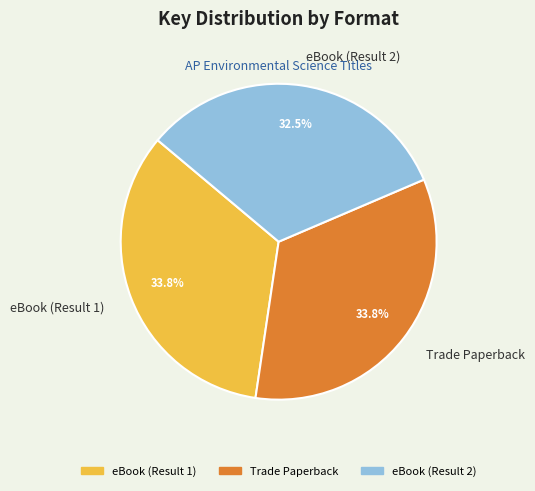

Count the number of slices in the pie.

3